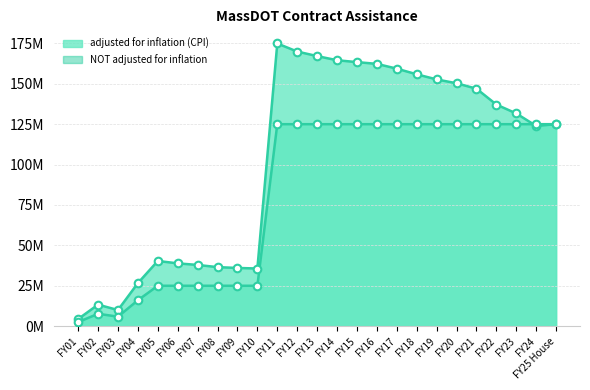

Which series has the largest total across all categories?

adjusted for inflation (CPI)